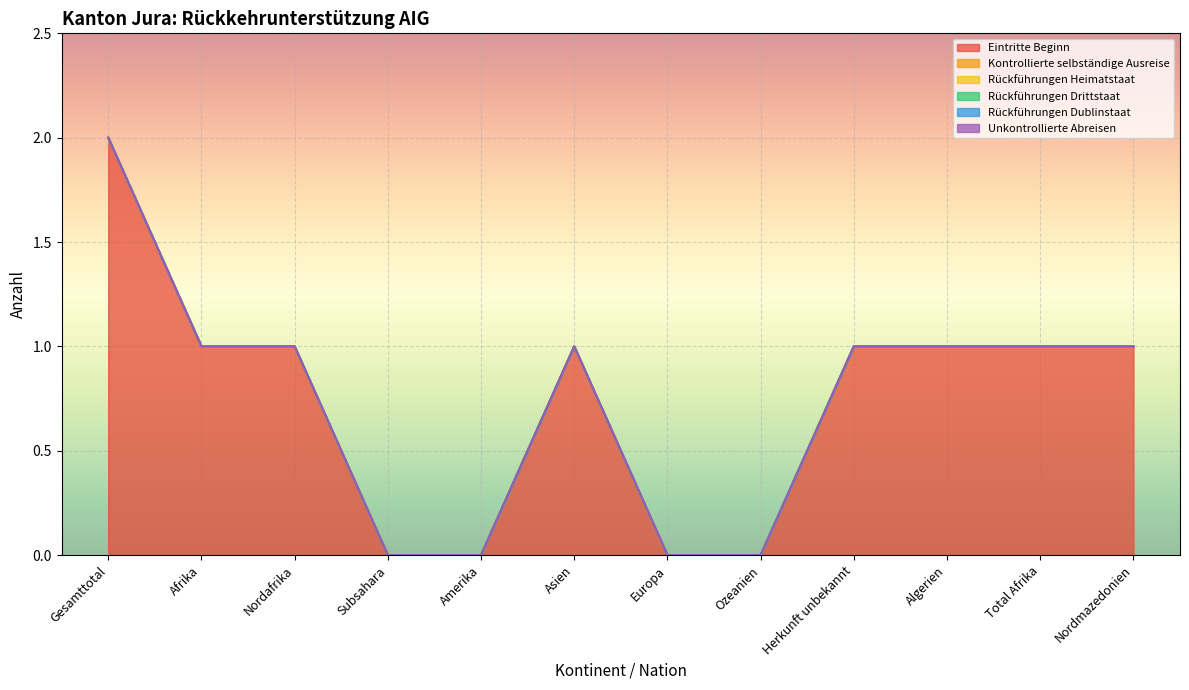

Between Europa and Algerien, which series saw the biggest shift?

Eintritte Beginn